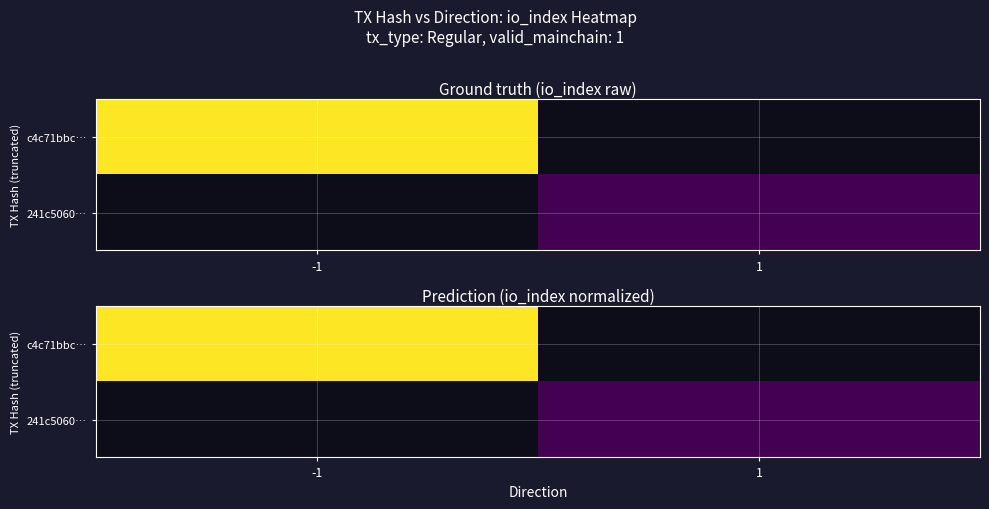

What is the maximum value for c4c71bbc…?

3352.0